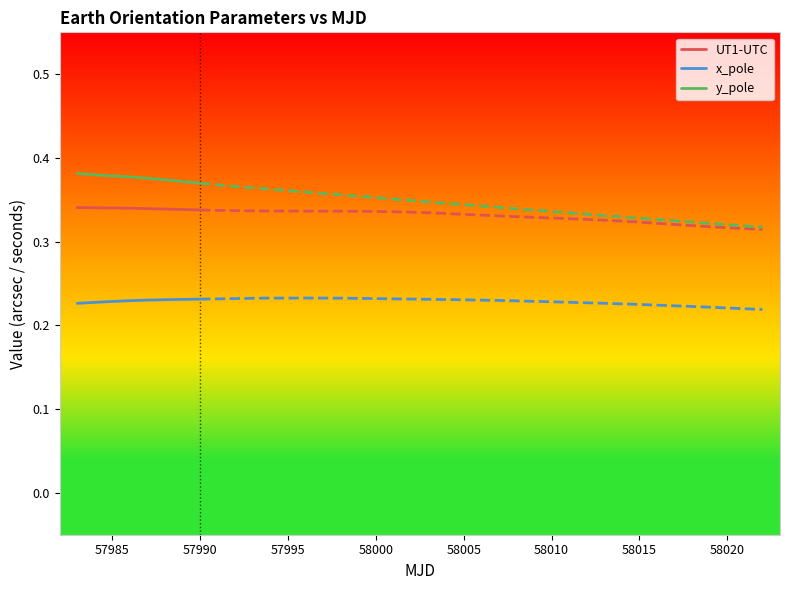

True or false: y_pole has a value of 0.5 at 57985.

False